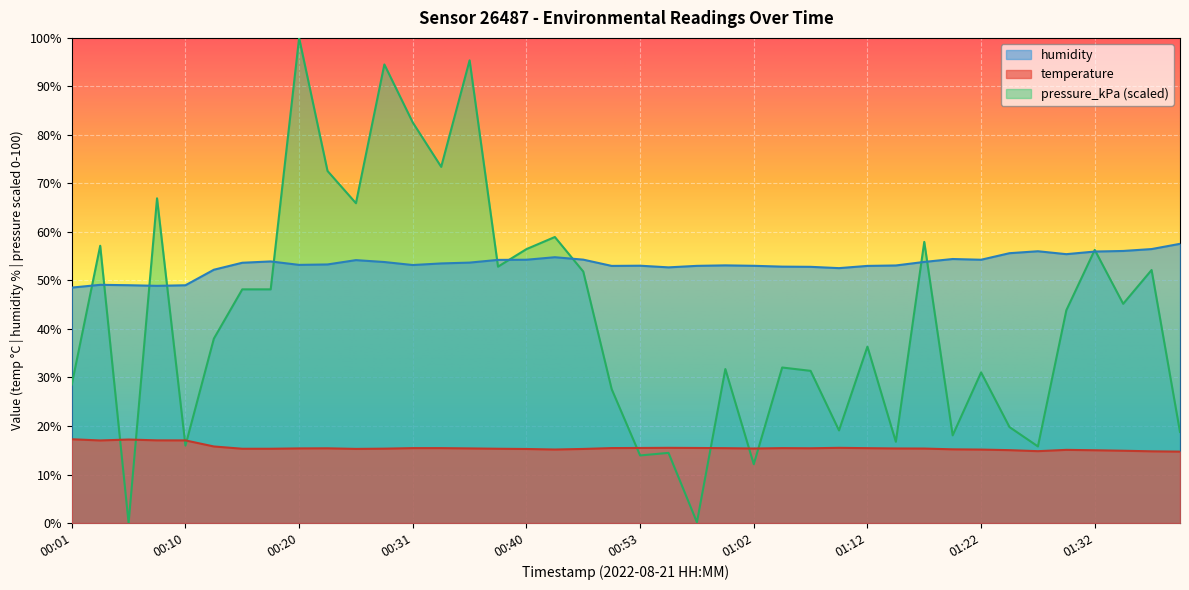

What is the highest value of the temperature series?

17.3